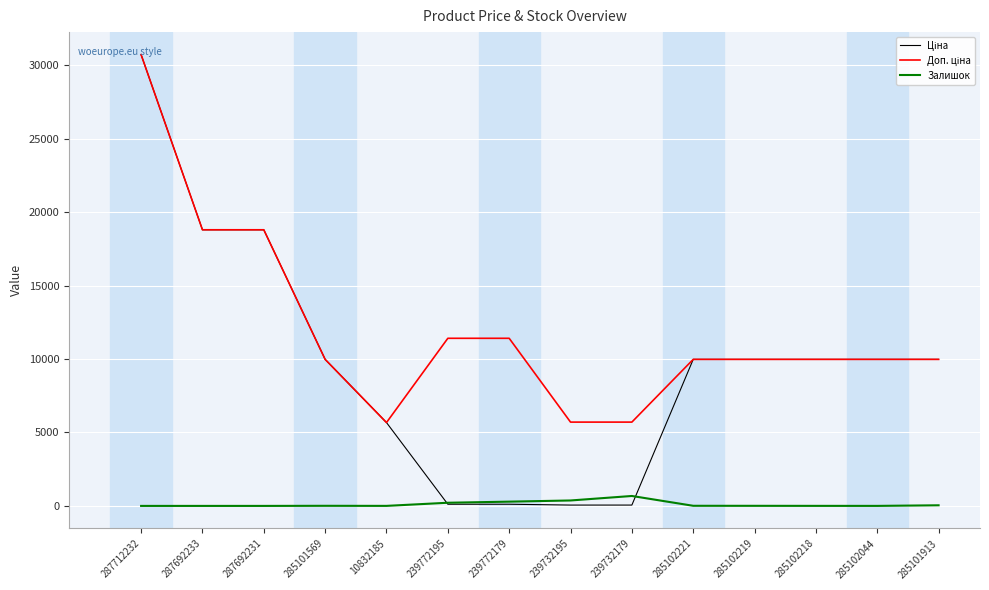

At which category is the sum across all series the highest?

287712232